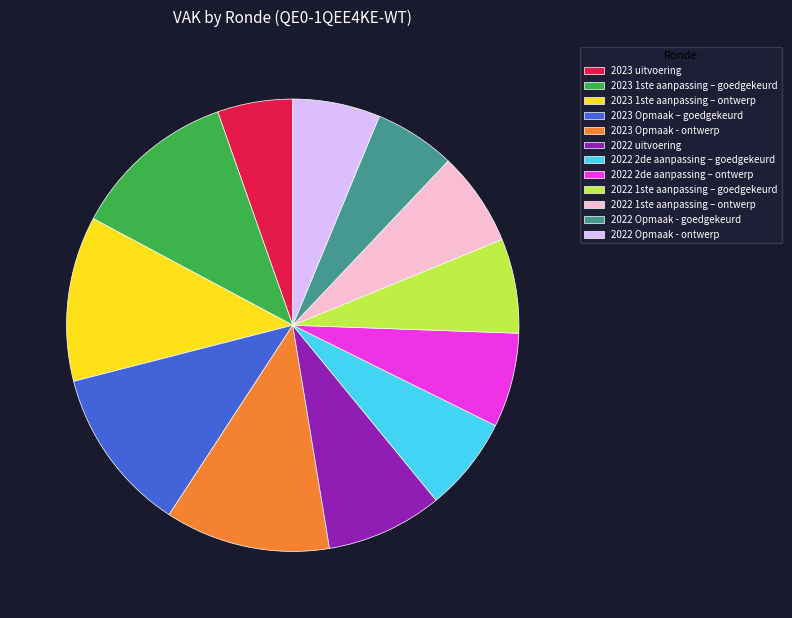

Does 2022 Opmaak - goedgekeurd represent more than half of the total?

No